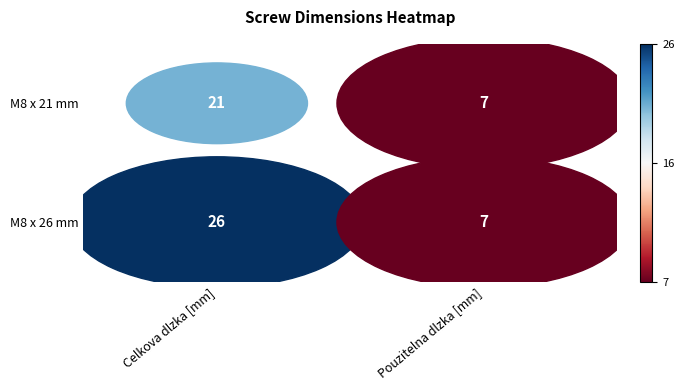

What is the sum of all M8 x 26 mm values?

33